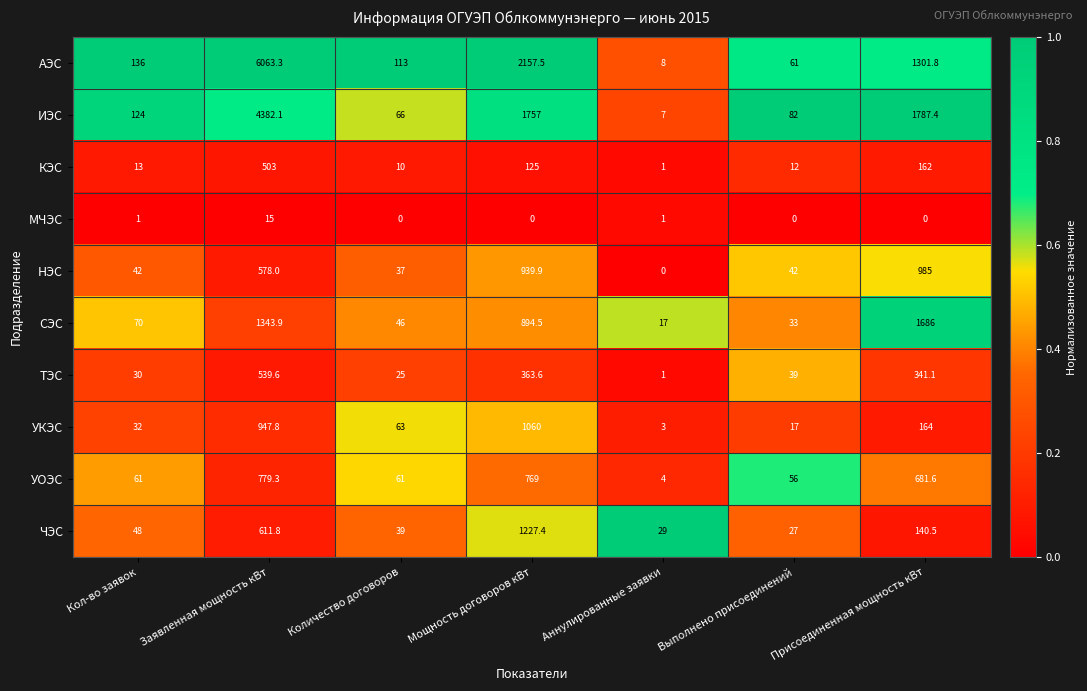

Read the УОЭС value at Количество договоров.

61.0